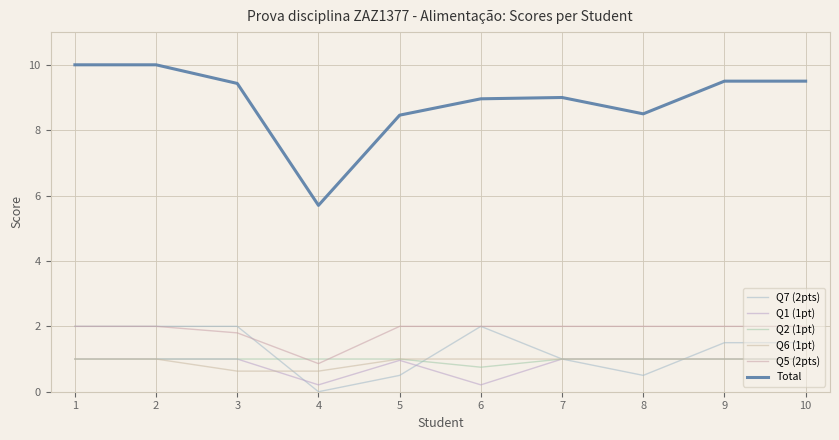

How many interior local peaks does the Q1 (1pt) series have?

1